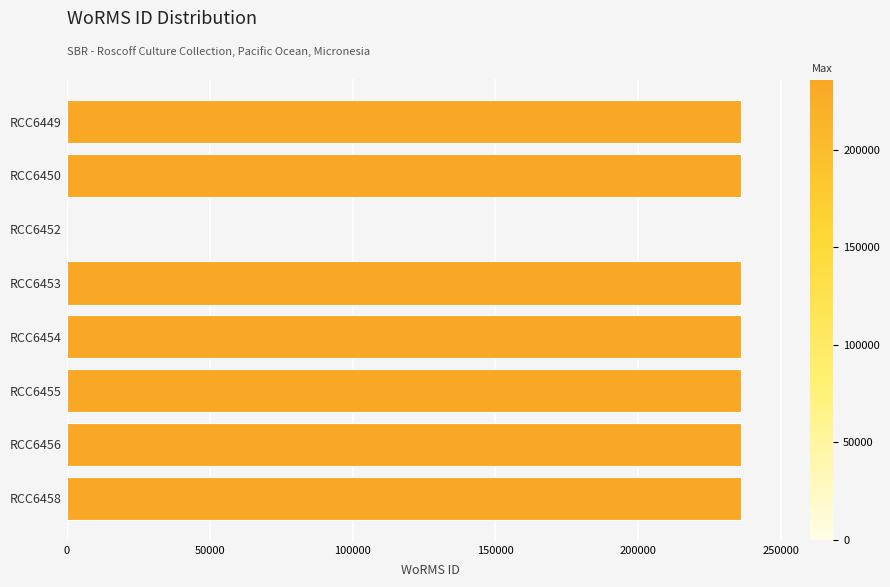

Is it true that the value at RCC6450 is 235955?

True